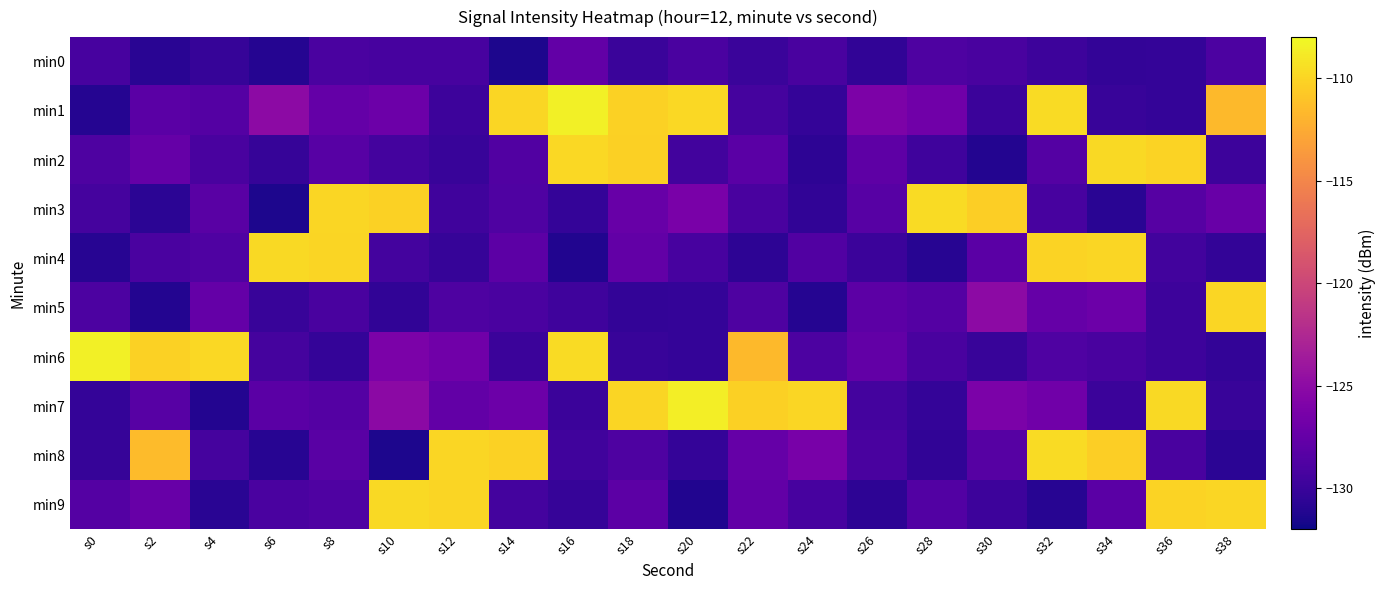

What is the total value across all series at s16?

-1236.5